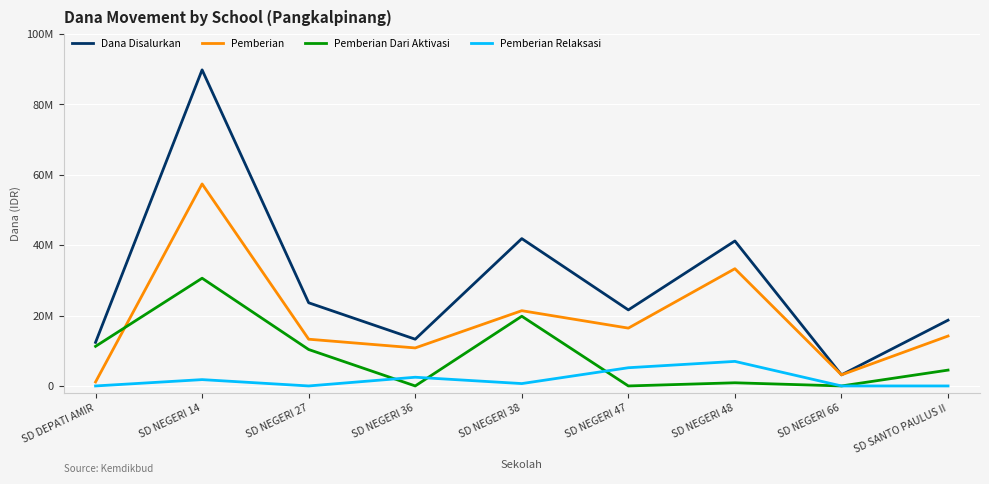

True or false: Pemberian Dari Aktivasi and Dana Disalurkan intersect in this chart.

False